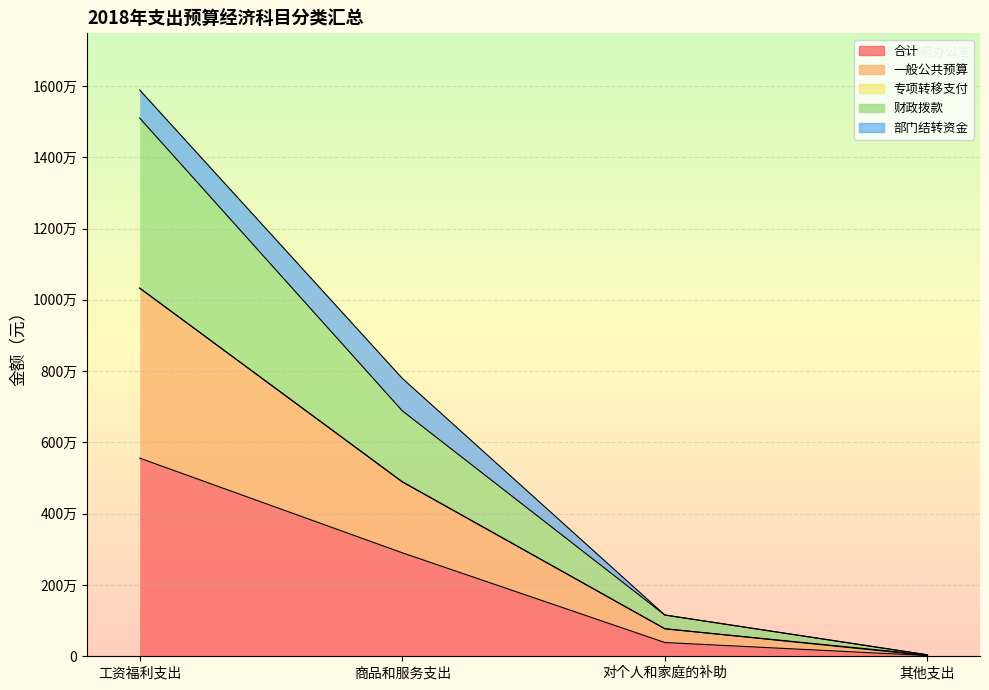

Which category has the highest value in the 一般公共预算 series?

工资福利支出